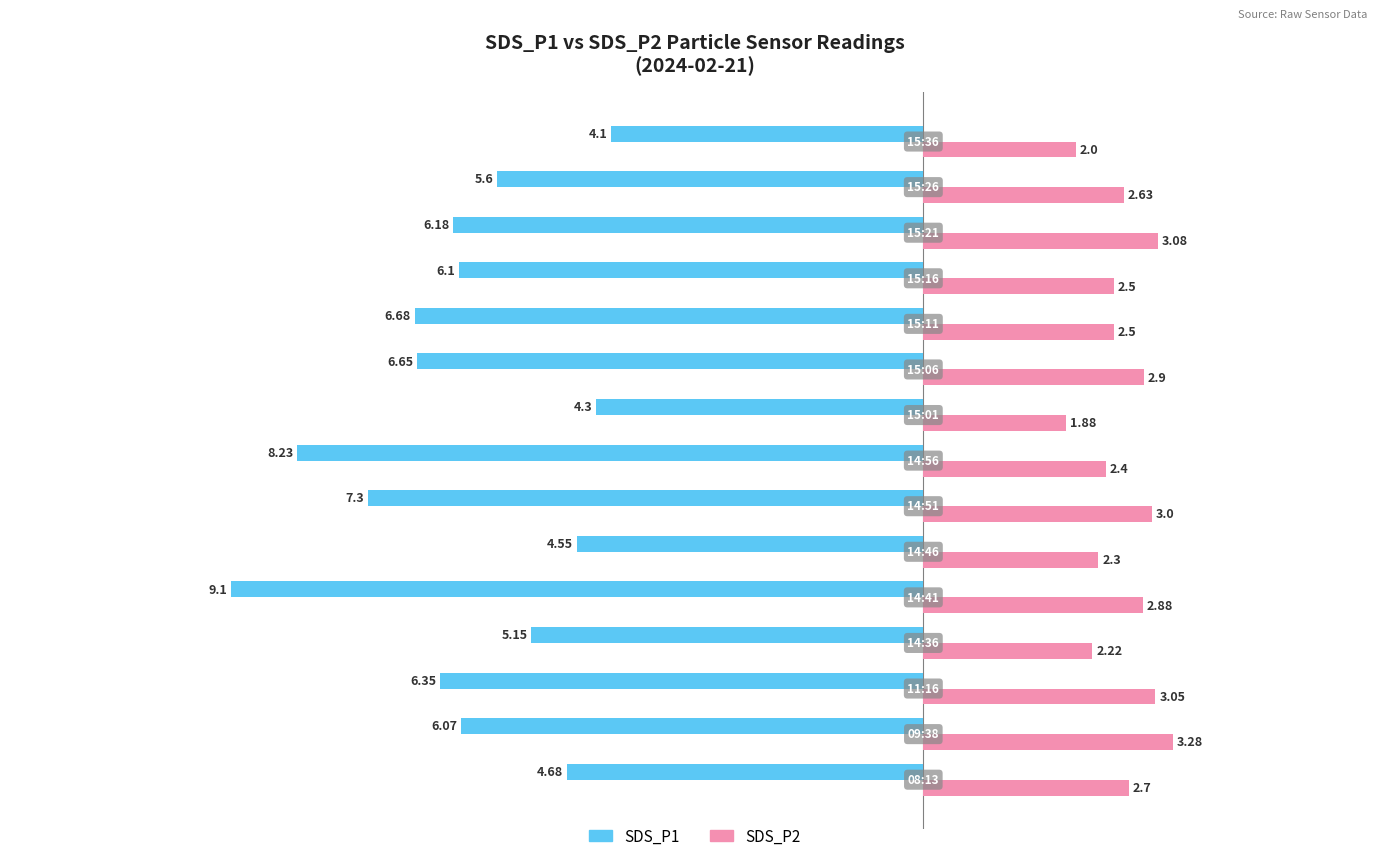

Which series has the widest spread of values?

SDS_P1